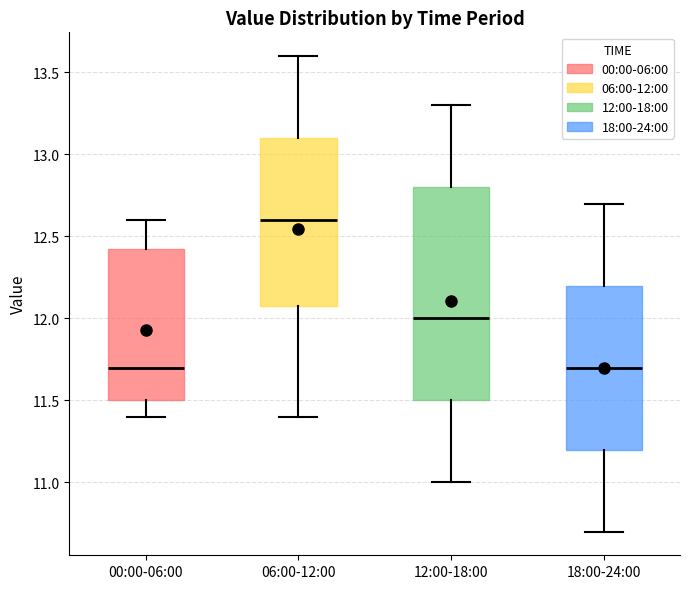

Comparing the boxes themselves (not the whiskers), which one is the tallest?

12:00-18:00